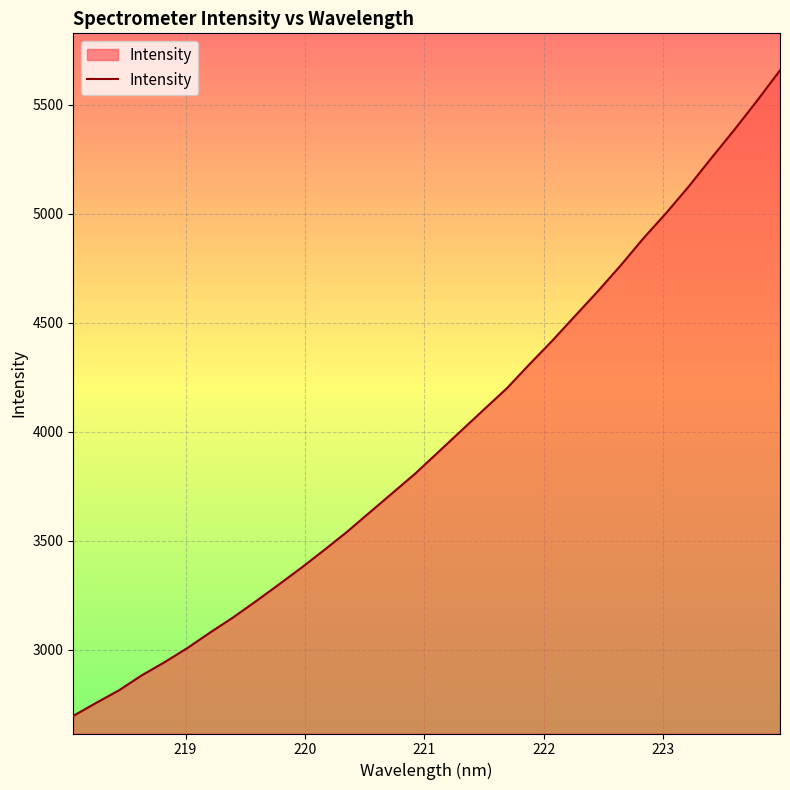

What is the smallest value displayed?

2695.8